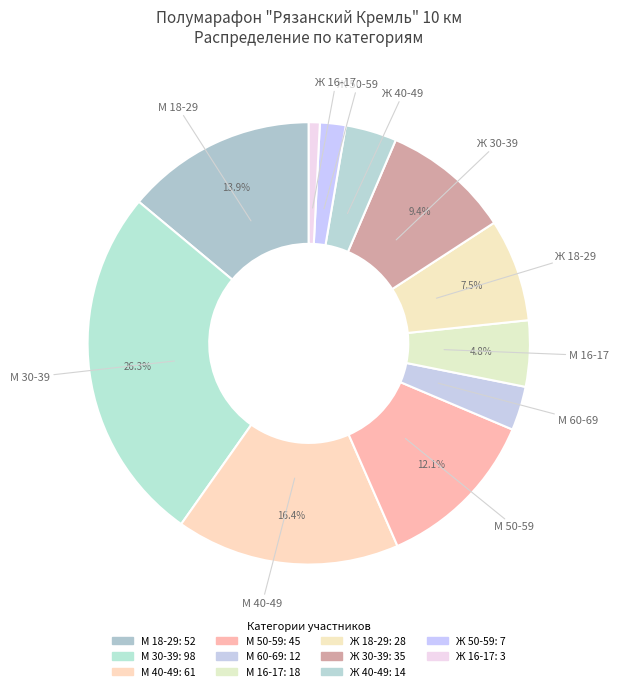

How many slices are in this pie chart?

11